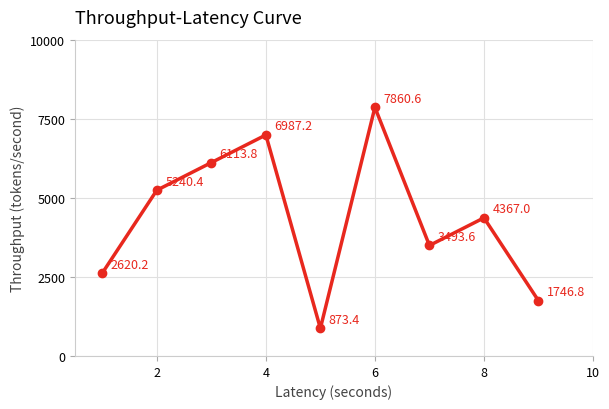

What is the difference between the maximum and minimum values?

6987.2